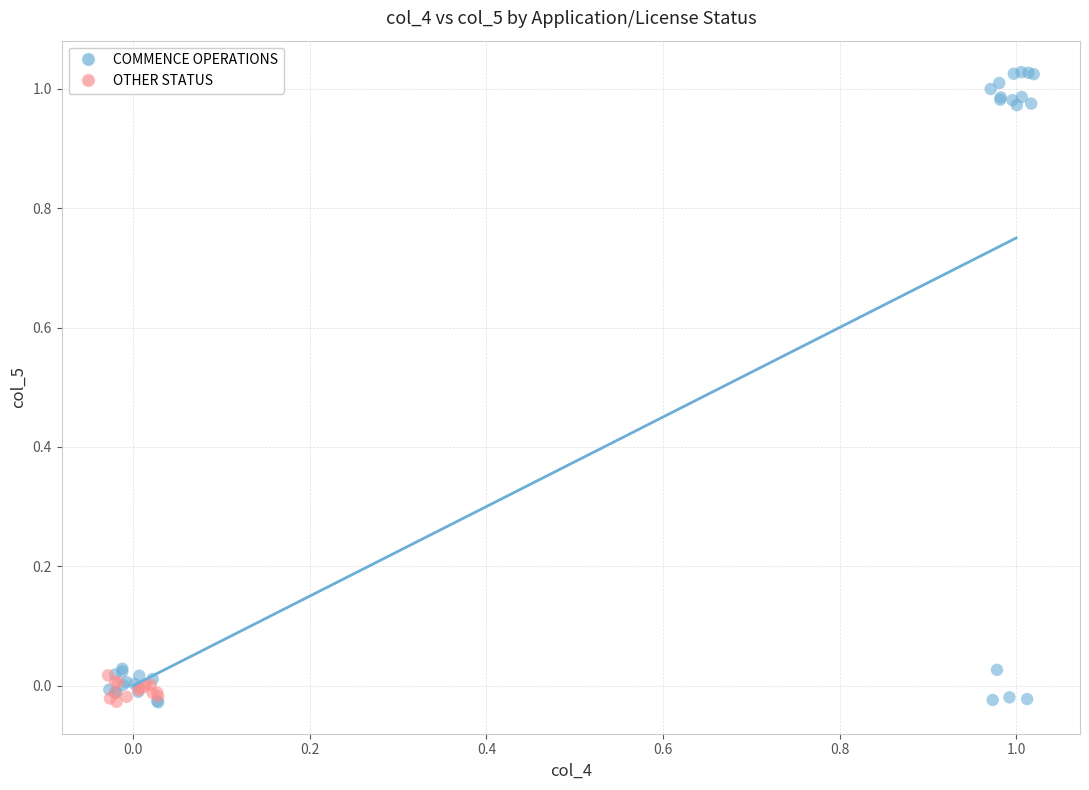

Which series has the largest Y range (max minus min)?

COMMENCE OPERATIONS